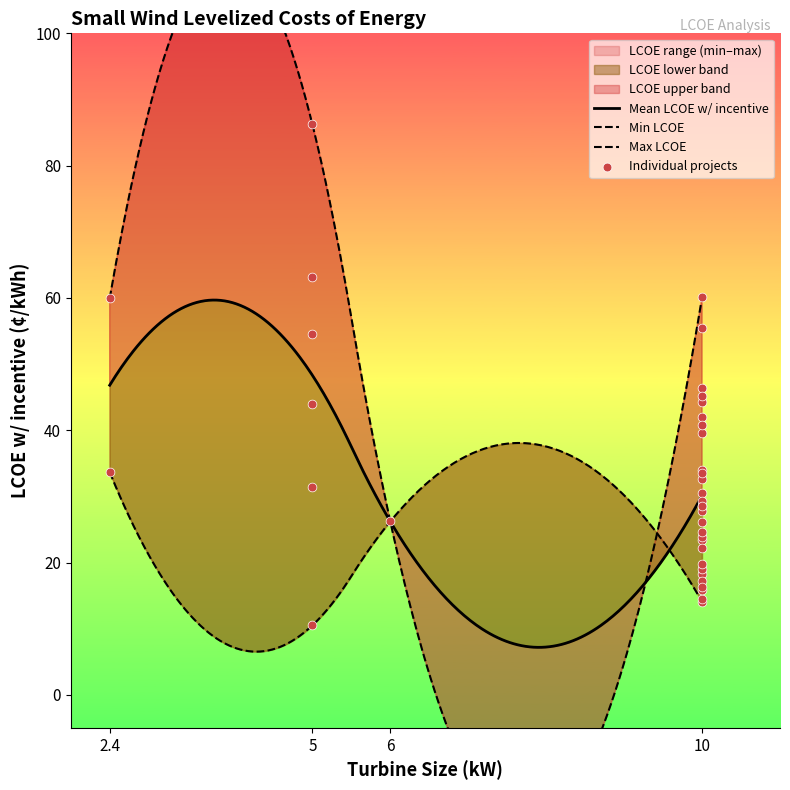

Between 10.0 and 10.0, which is larger?

10.0